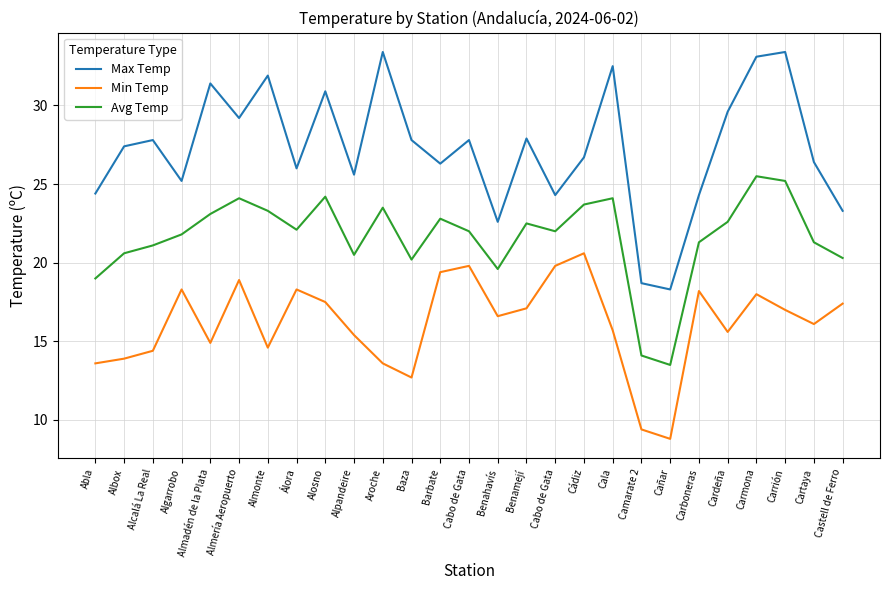

What are all the series names shown in the legend?

Max Temp, Min Temp, Avg Temp